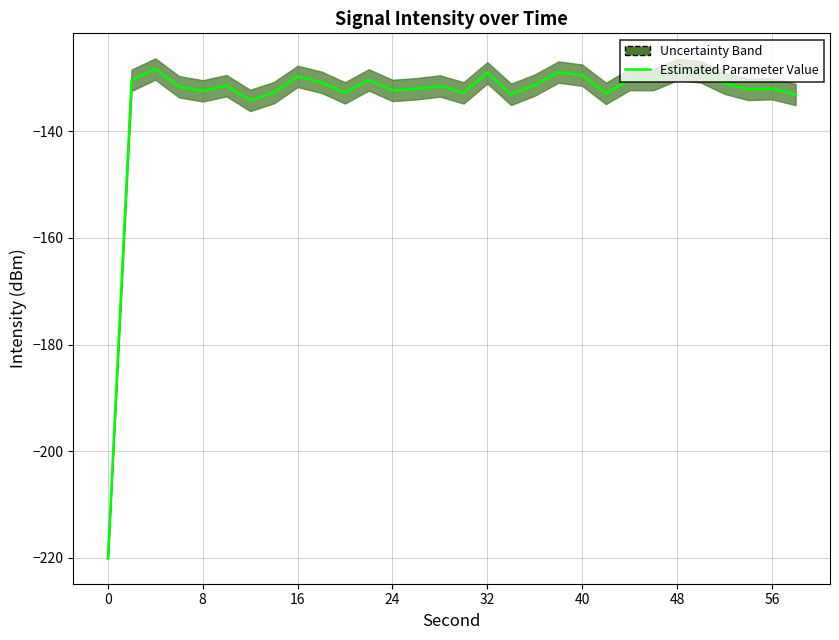

What is the minimum value shown in the chart?

-220.2